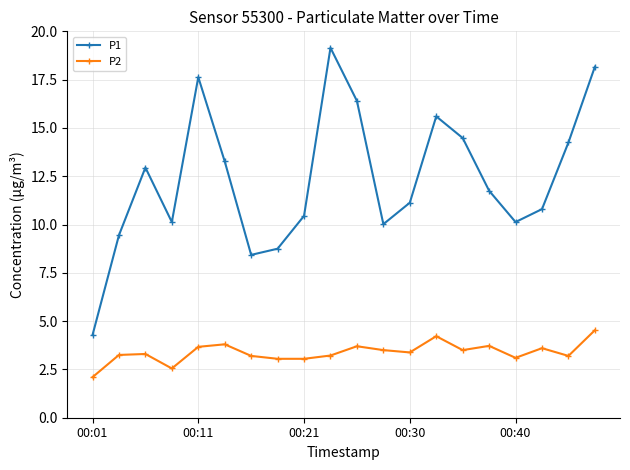

In P1, how many points are lower than both neighbors (excluding endpoints)?

4